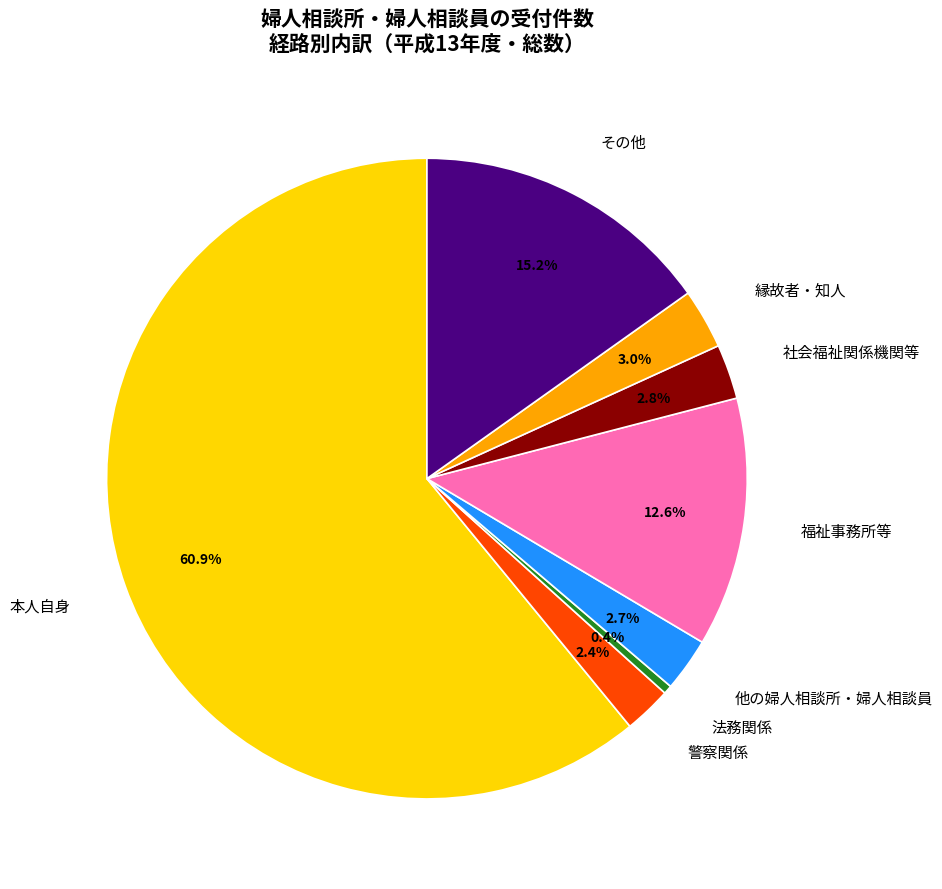

What percentage is NOT represented by その他?

84.8%